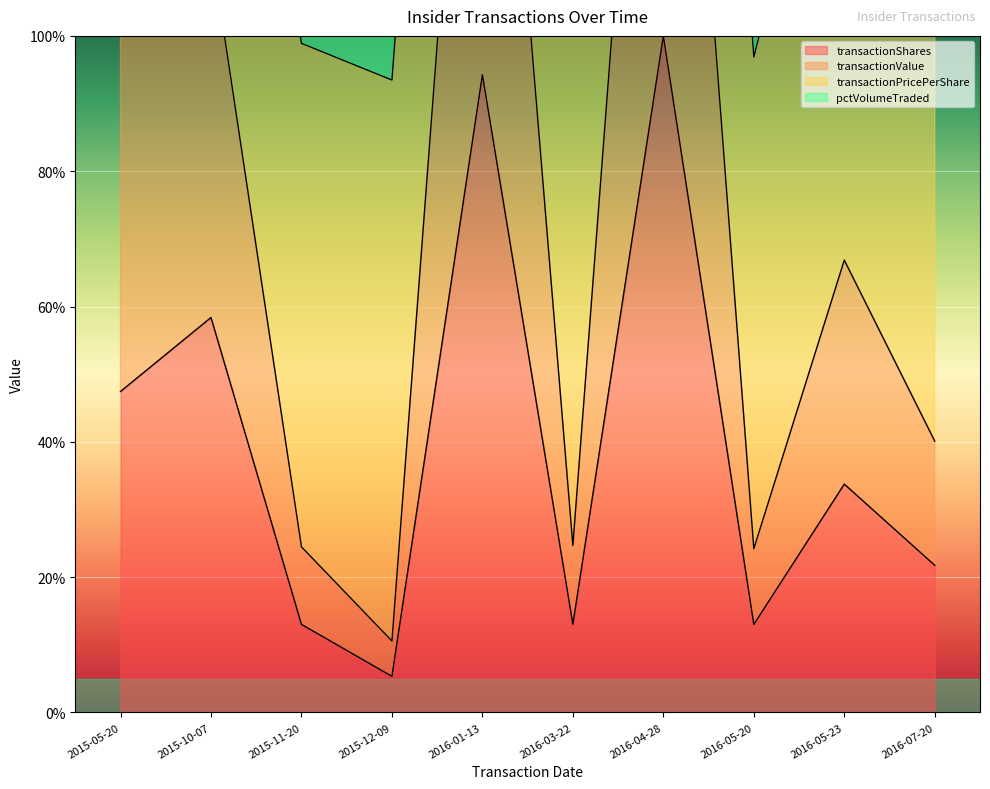

Between 2015-10-07 and 2016-07-20, which series saw the biggest shift?

transactionValue